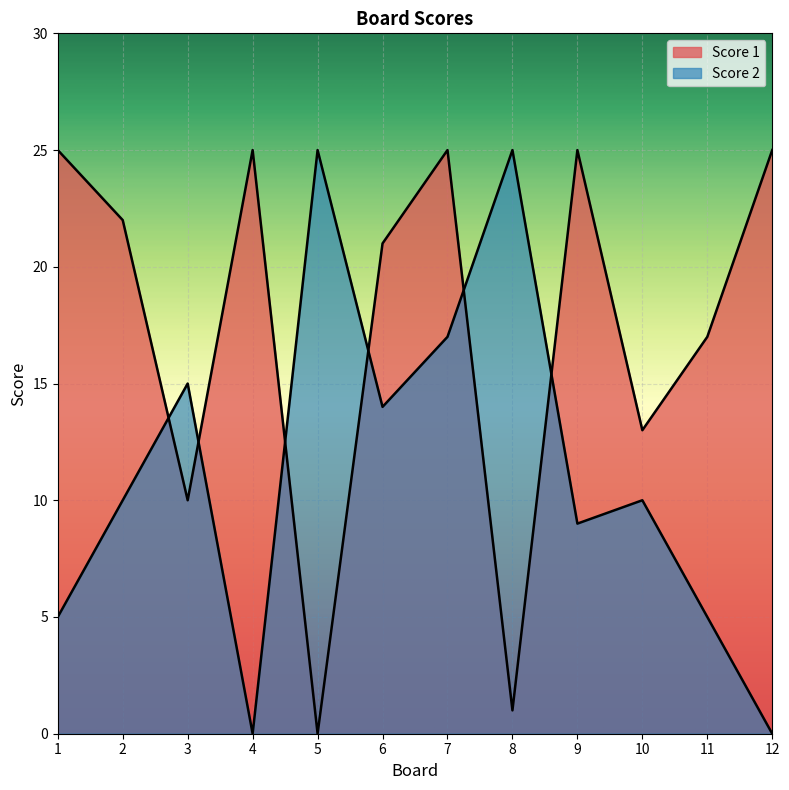

How many values in Score 2 are above zero?

10